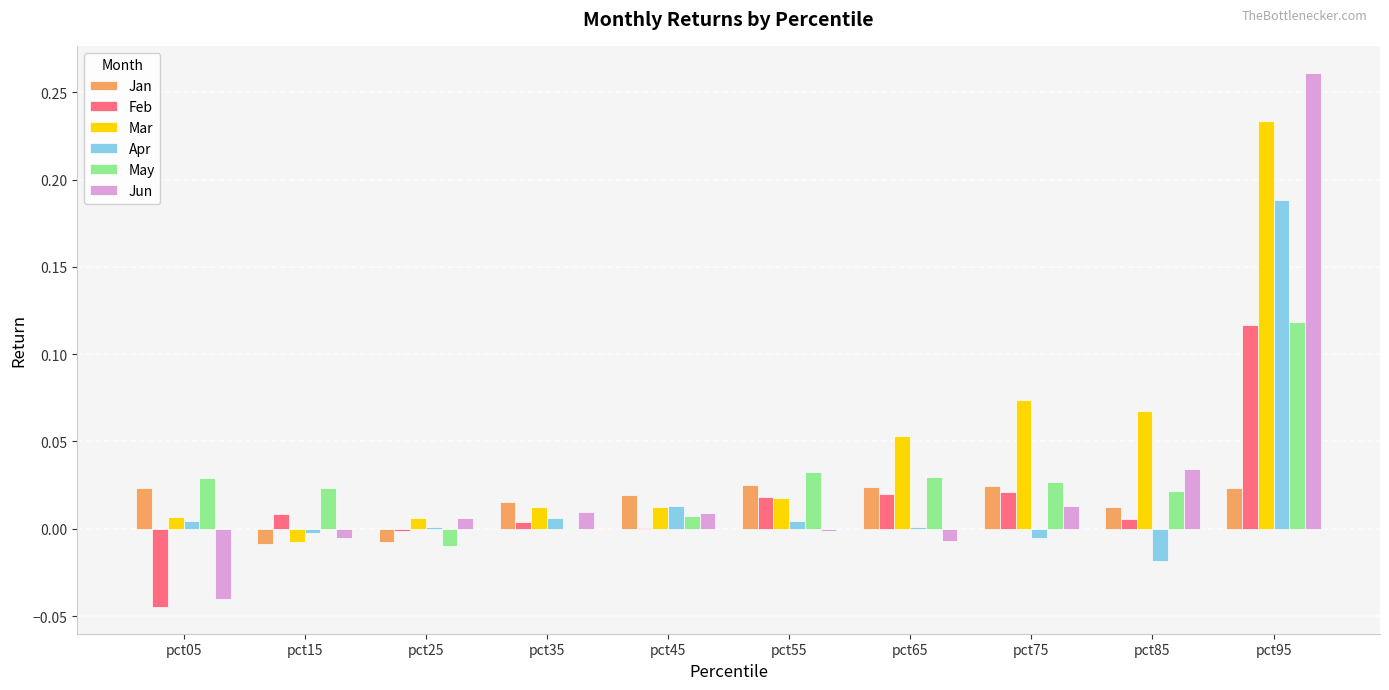

Which series changed the most between pct75 and pct95?

Jun